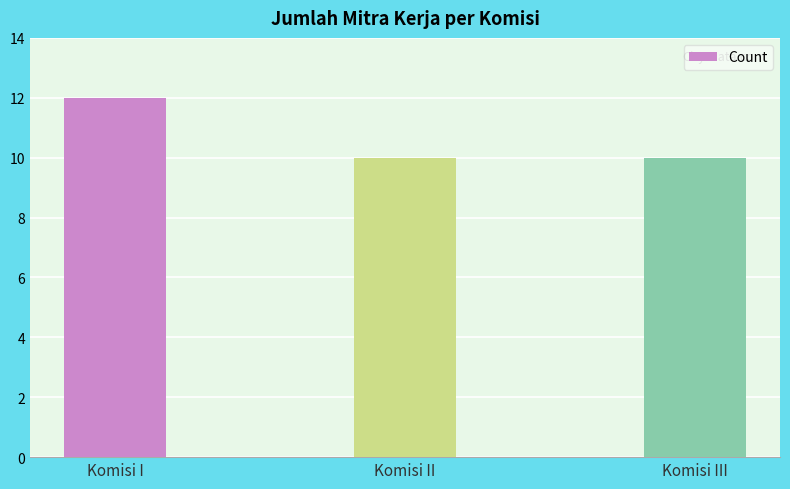

True or false: the data shows 10 at Komisi II.

True